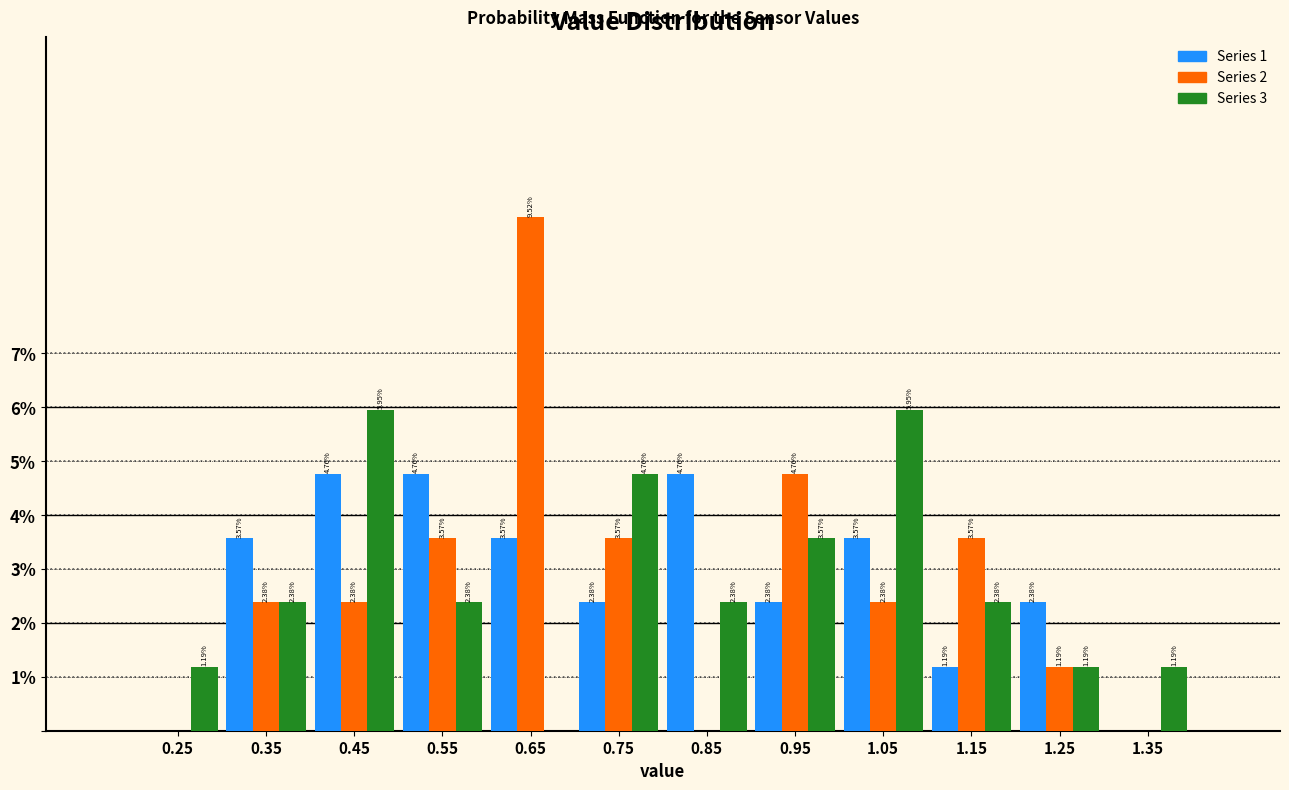

Is the value of Series 1 at 1.35 greater than the value of Series 3 at 0.75?

No